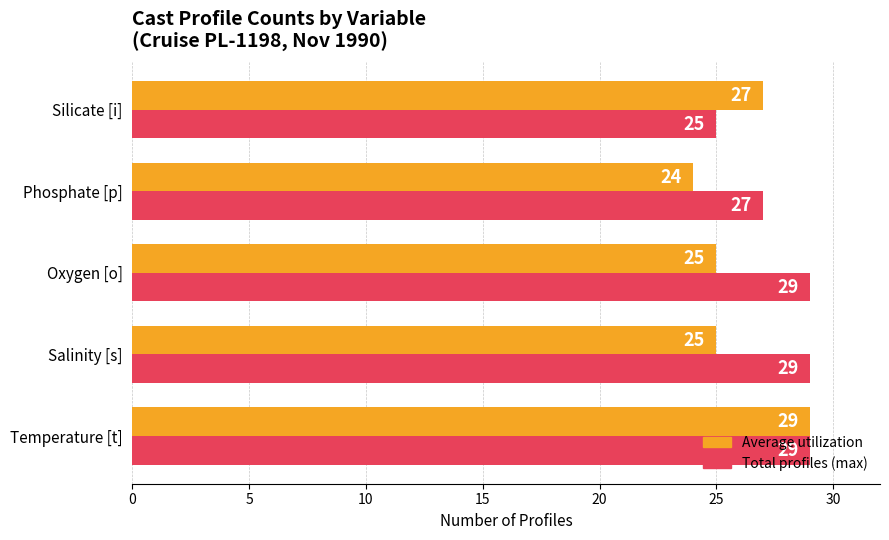

The Total profiles (max) series shows 14 at Oxygen [o]. True or false?

False